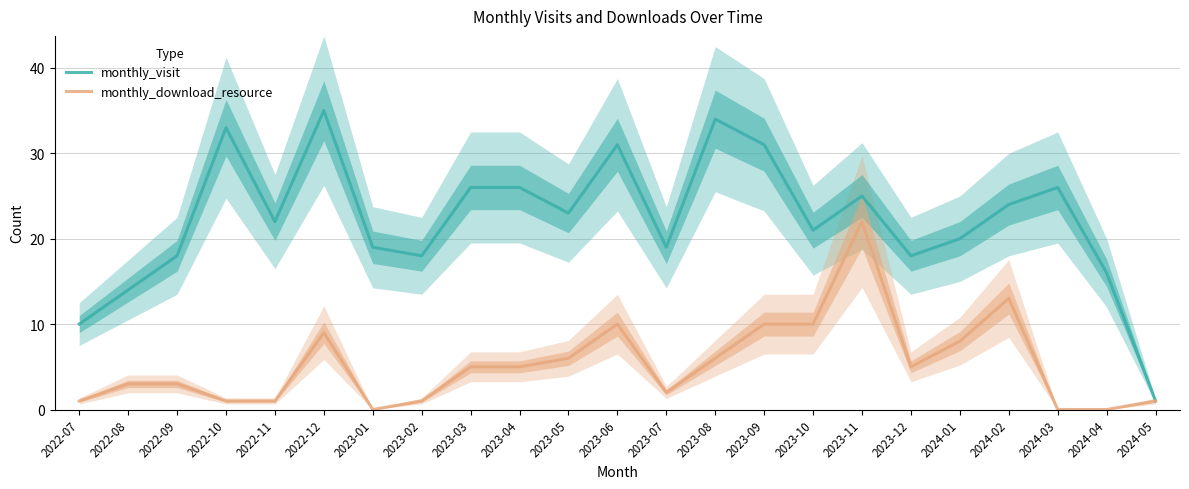

List the labels in order of monthly_visit value, smallest first.

2024-05, 2022-07, 2022-08, 2024-04, 2022-09, 2023-02, 2023-12, 2023-01, 2023-07, 2024-01, 2023-10, 2022-11, 2023-05, 2024-02, 2023-11, 2023-03, 2023-04, 2024-03, 2023-06, 2023-09, 2022-10, 2023-08, 2022-12